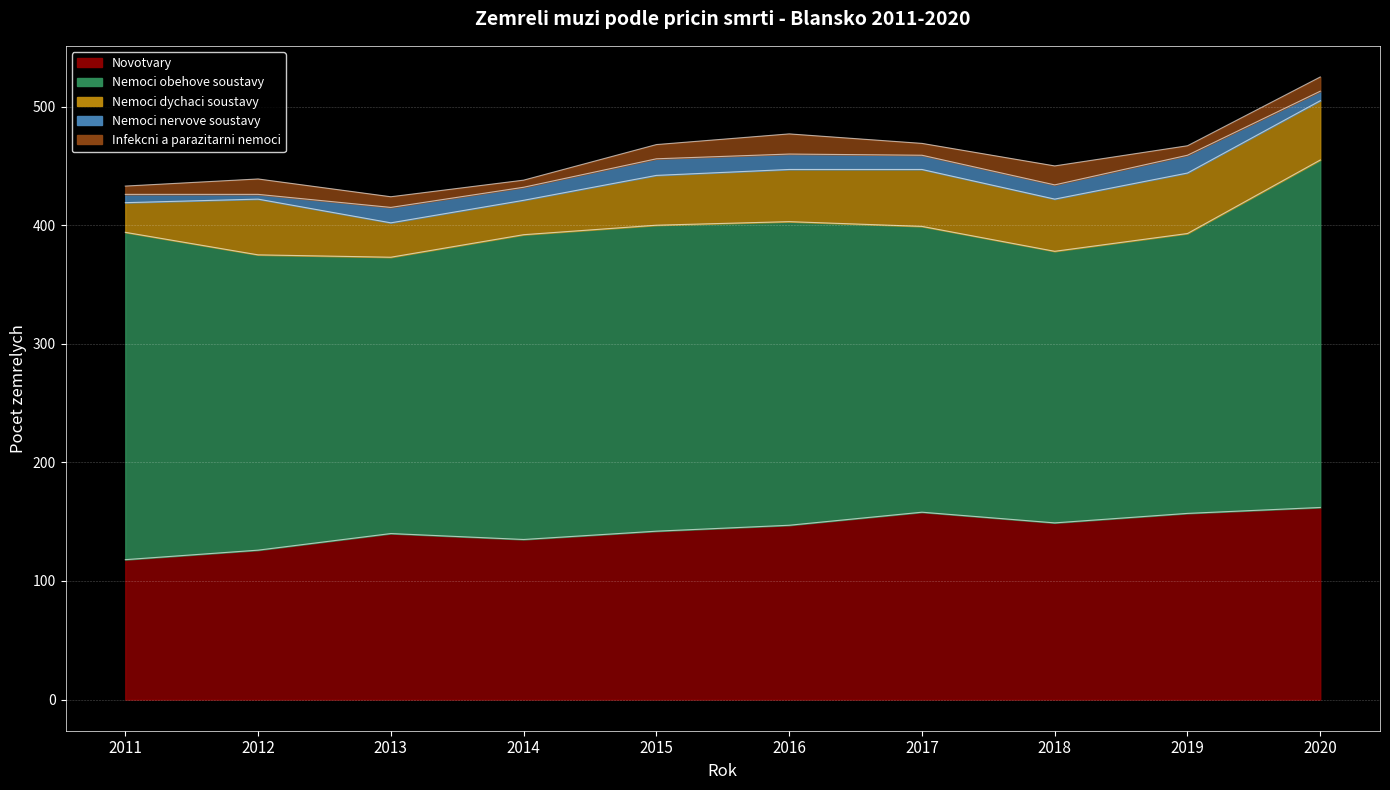

At how many categories does at least one series exceed 224?

10